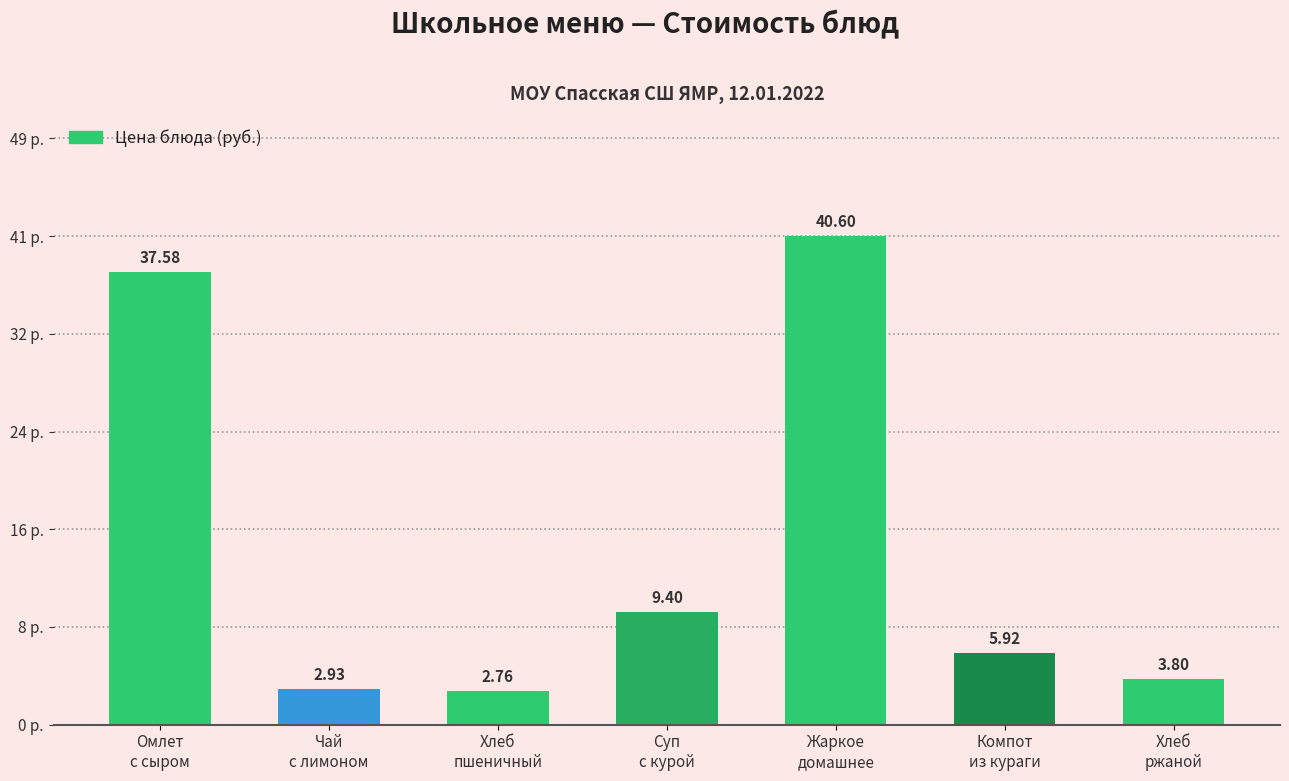

Where is the data nearest to the value 21?

Суп
с курой